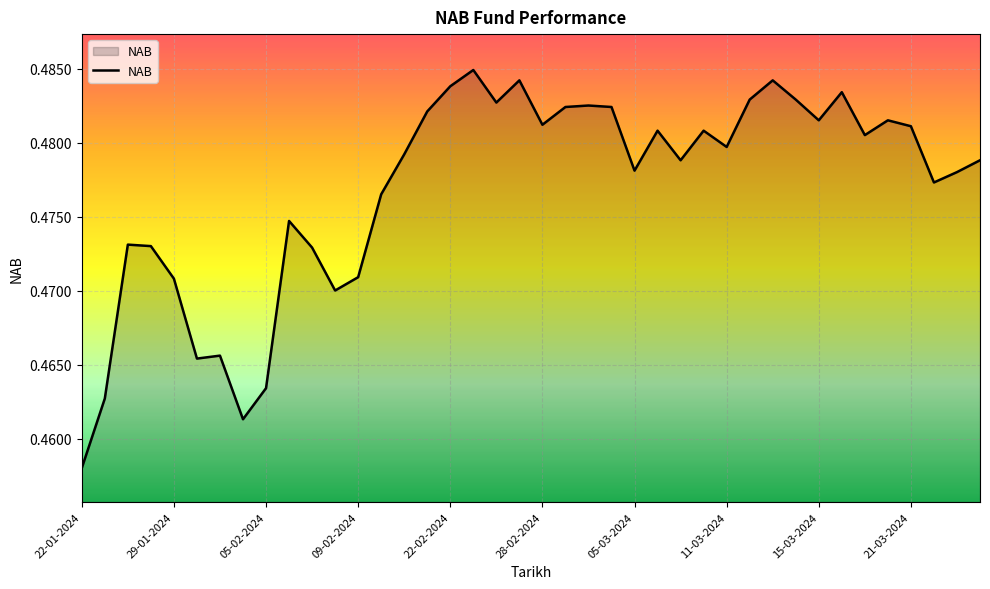

Is this an area chart (filled region under the line)?

Yes